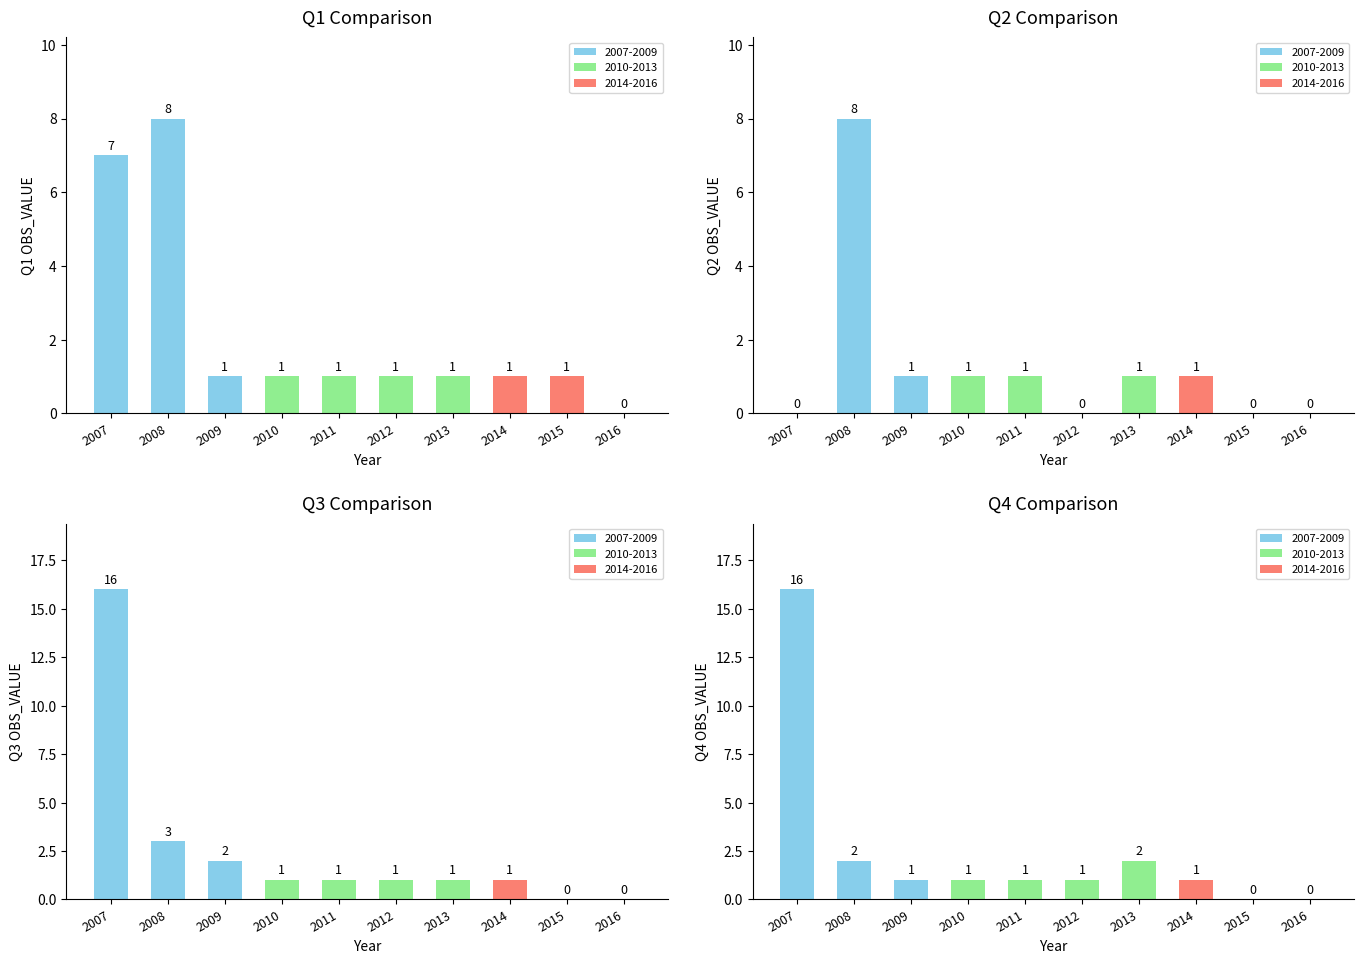

Reading left to right, transcribe all the data shown in this chart.

Q1 OBS_VALUE: 7	8	1	1	1	1	1	1	1	0
Q2 OBS_VALUE: 0	8	1	1	1	0	1	1	0	0
Q3 OBS_VALUE: 16	3	2	1	1	1	1	1	0	0
Q4 OBS_VALUE: 16	2	1	1	1	1	2	1	0	0